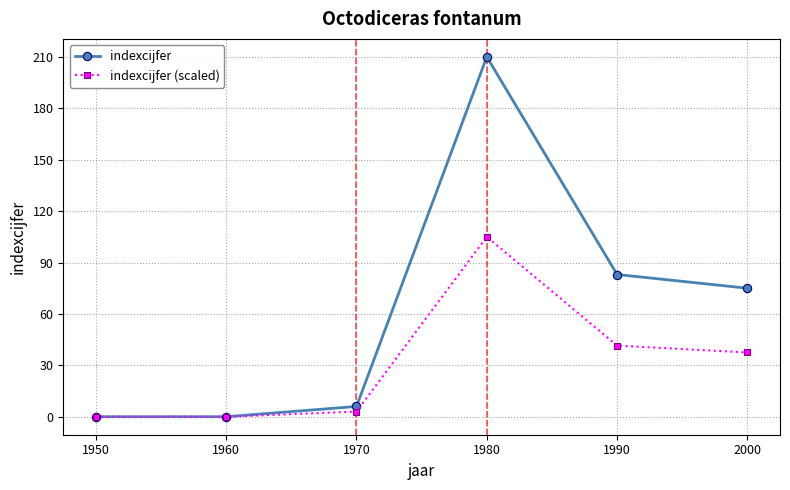

How many values in the indexcijfer (scaled) series are below 37?

3